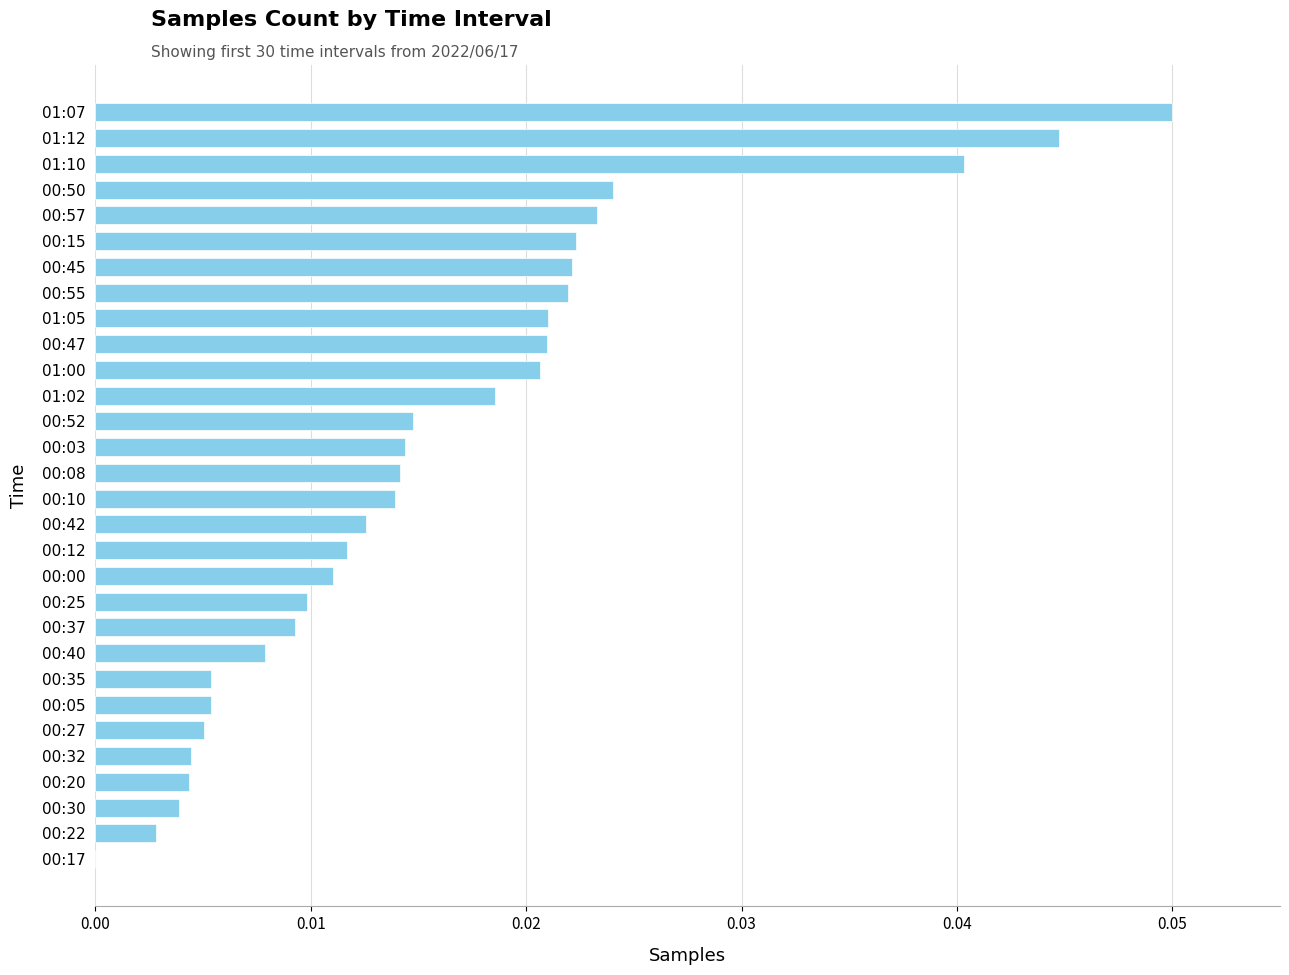

How many series are shown in this chart?

1